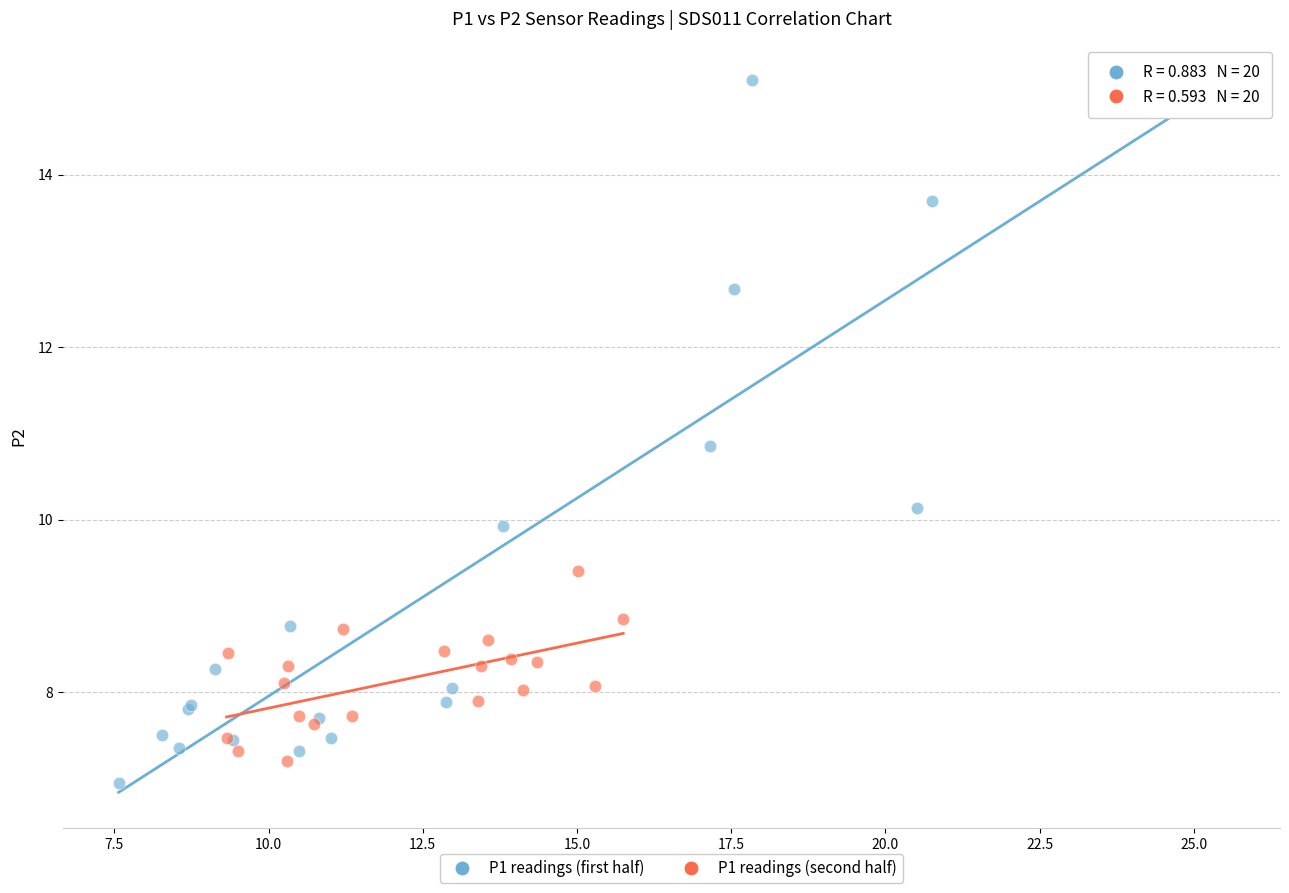

Which series contains the highest Y value?

P1 readings (first half)